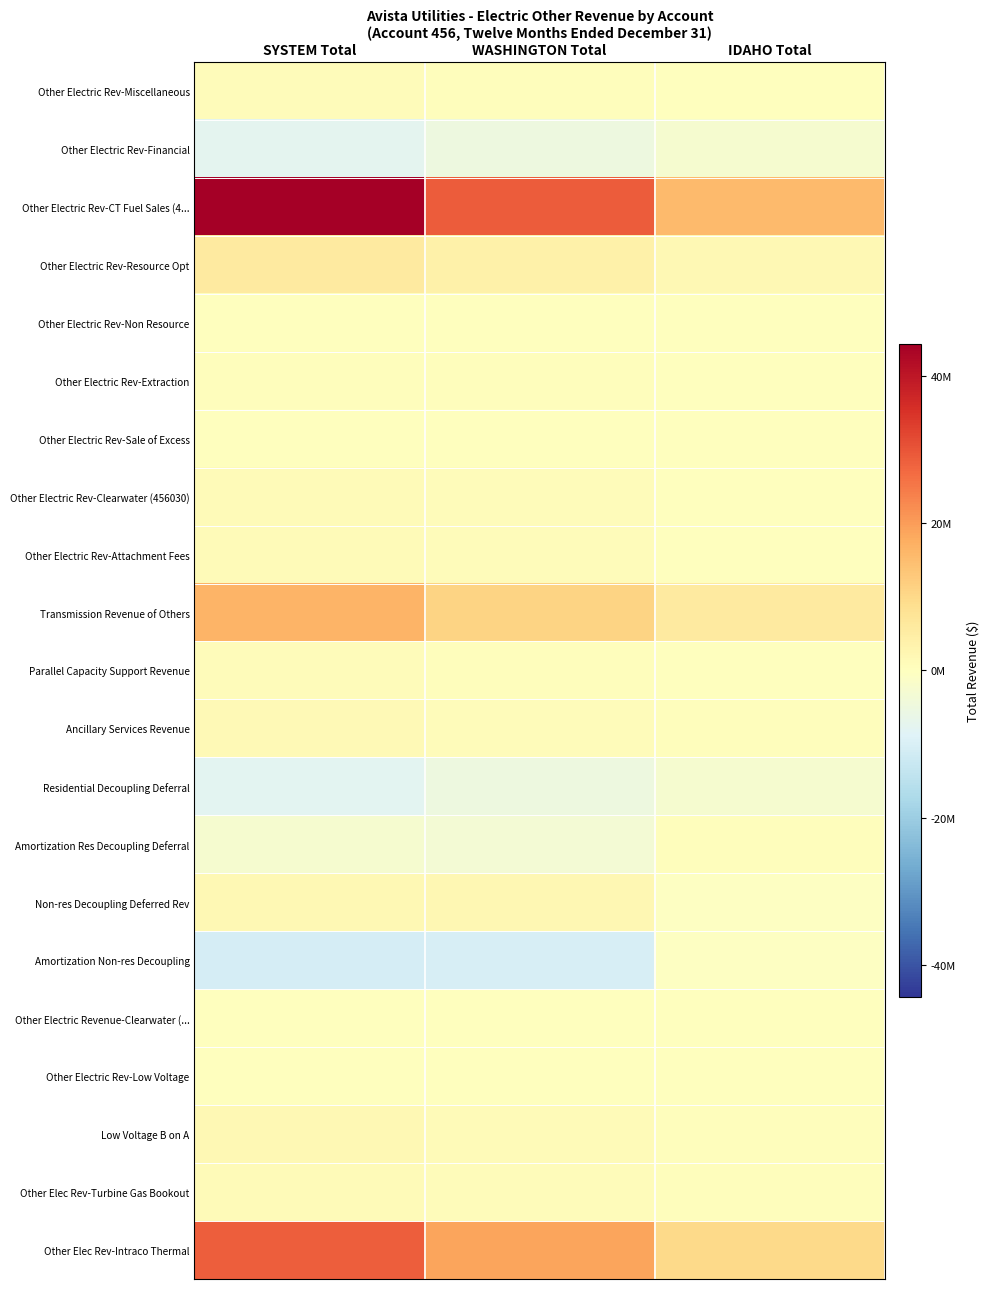

What is the spread (max minus min) of values at WASHINGTON Total?

39197478